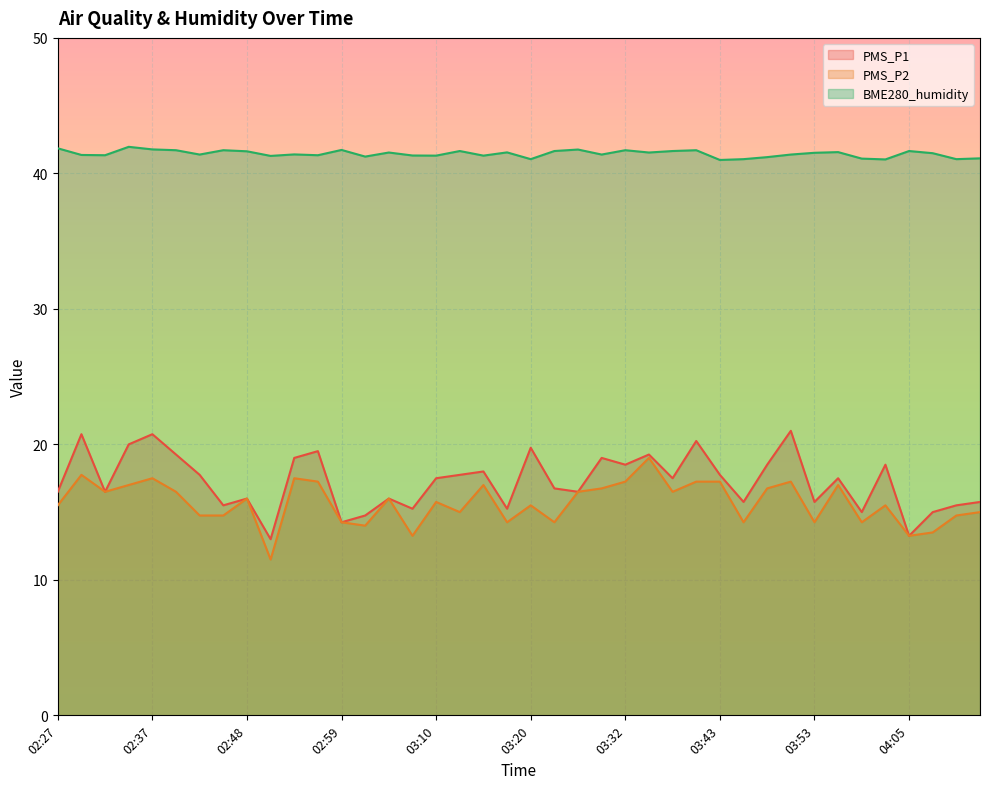

How many values in the PMS_P1 series exceed 17?

21